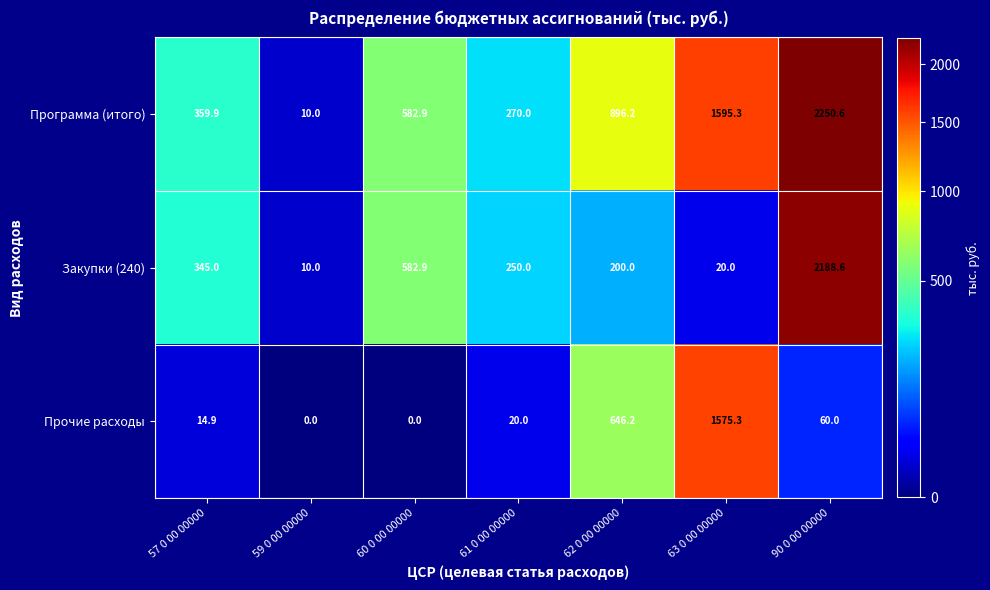

How many data points in Прочие расходы are less than 20?

3